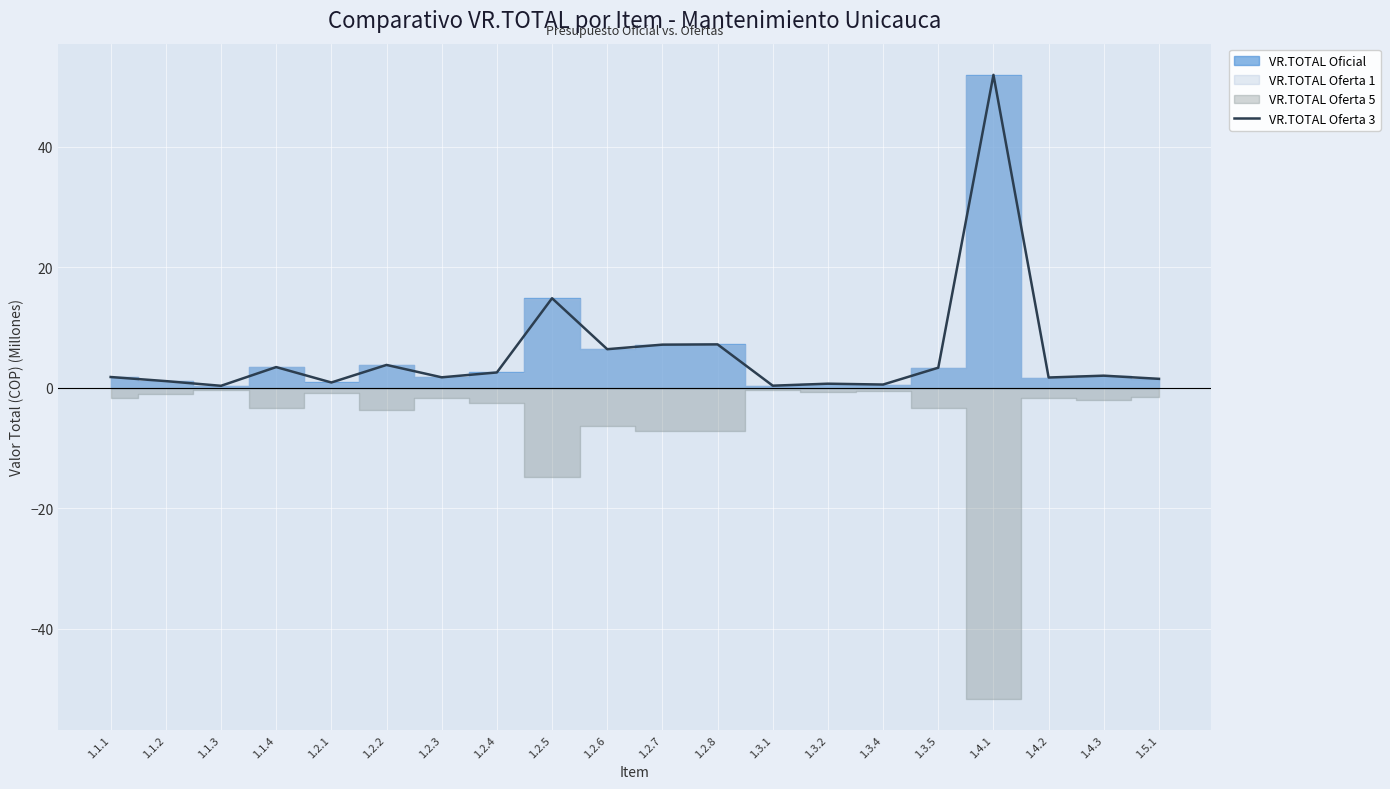

Reading left to right, what are all the values shown in this chart?

1.8	1.1	0.3	3.4	0.9	3.8	1.7	2.5	14.9	6.4	7.2	7.2	0.3	0.7	0.5	3.3	52.0	1.7	2.0	1.5